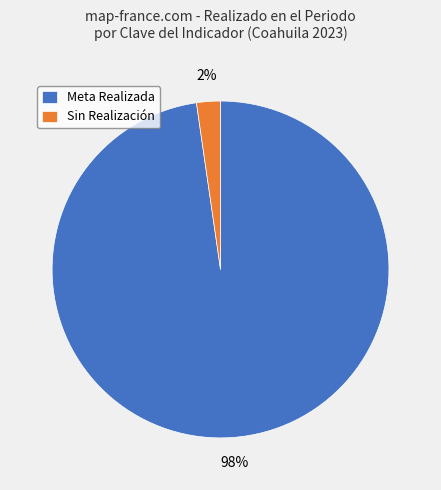

What is the smallest slice in the pie chart?

Sin Realización